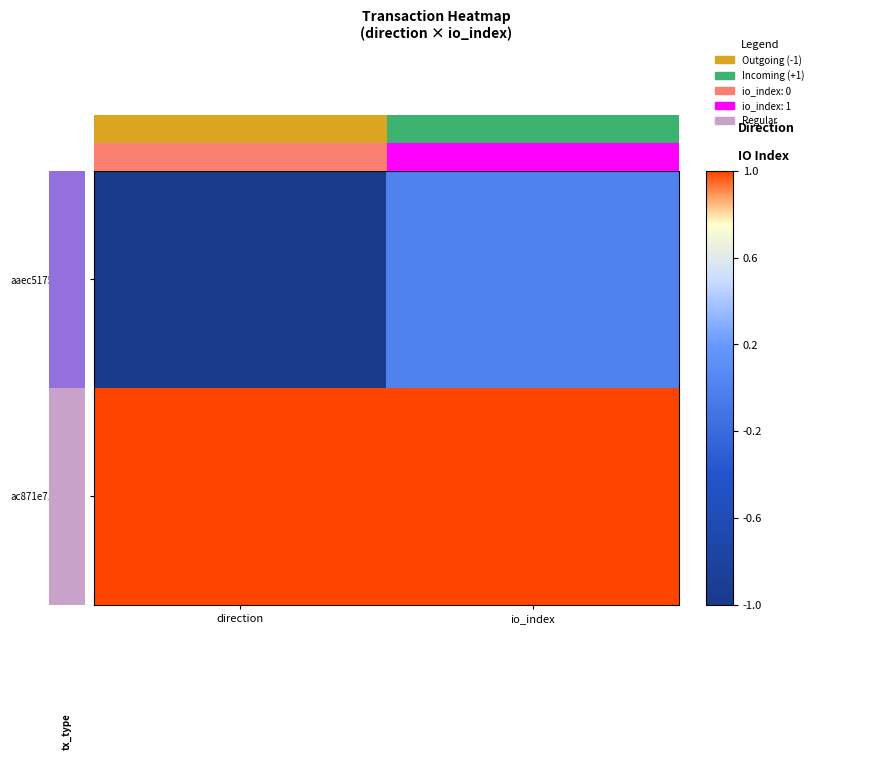

Where is ac871e71301e… nearest to the value 1?

direction